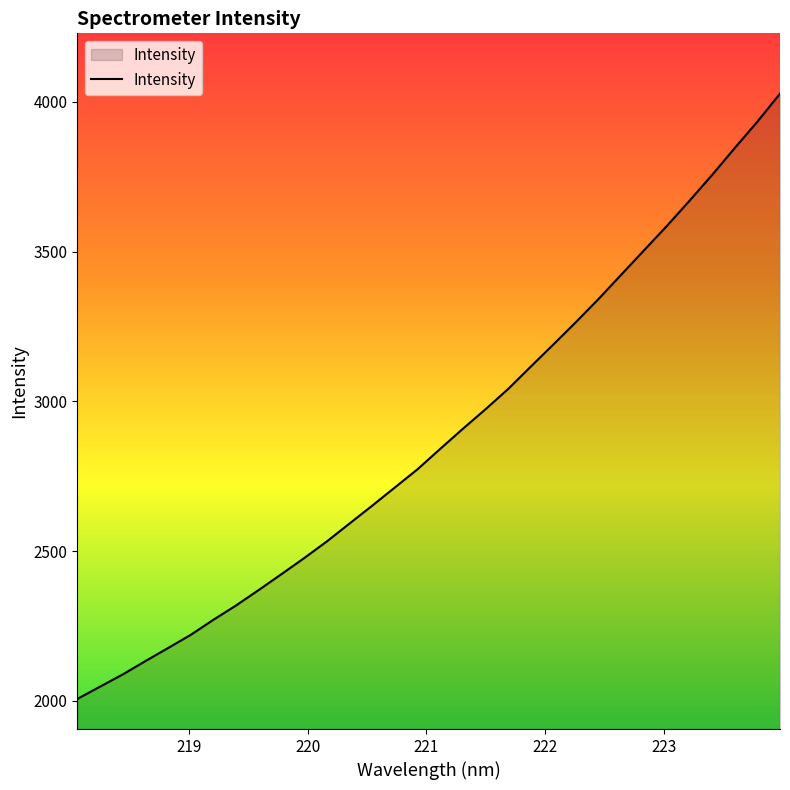

Reading left to right, what are all the values shown in this chart?

2006.7	2047.7	2088.5	2133.1	2176.7	2220.8	2271.2	2319.0	2370.7	2423.4	2477.0	2532.6	2592.4	2651.9	2712.7	2773.6	2841.6	2908.7	2973.9	3041.7	3116.5	3190.6	3265.7	3342.9	3424.0	3504.7	3585.5	3669.7	3755.9	3845.7	3933.9	4027.4